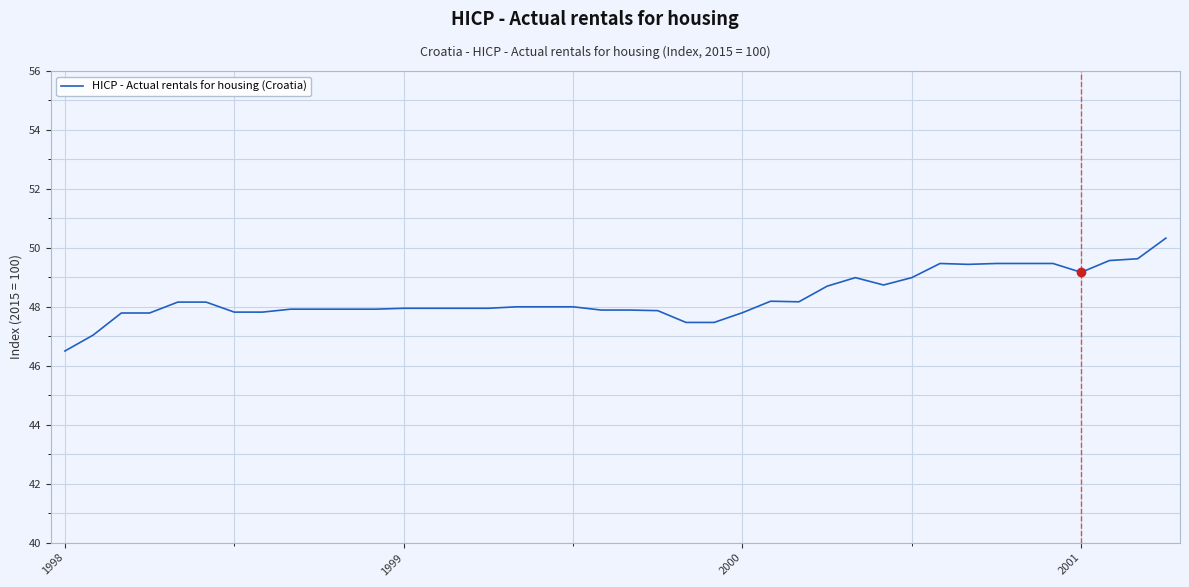

What is the maximum value shown in the chart?

50.3